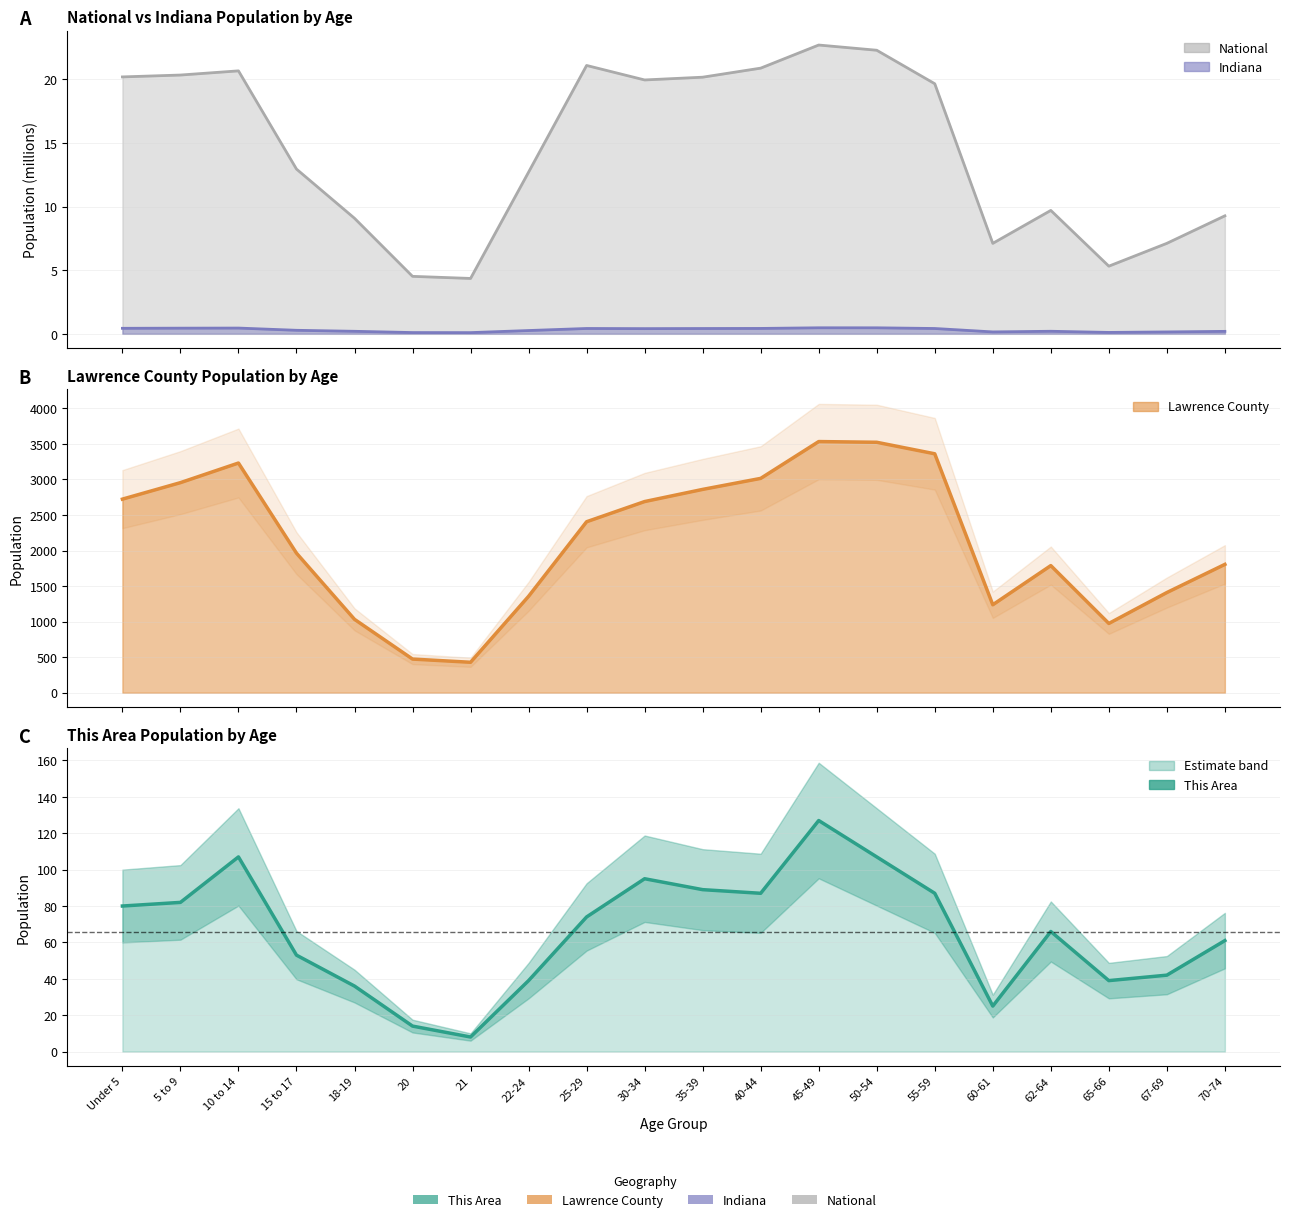

Reading left to right, extract all data points from this chart.

Under 5=80	5 to 9=82	10 to 14=107	15 to 17=53	18-19=36	20=14	21=8	22-24=39	25-29=74	30-34=95	35-39=89	40-44=87	45-49=127	50-54=107	55-59=87	60-61=25	62-64=66	65-66=39	67-69=42	70-74=61